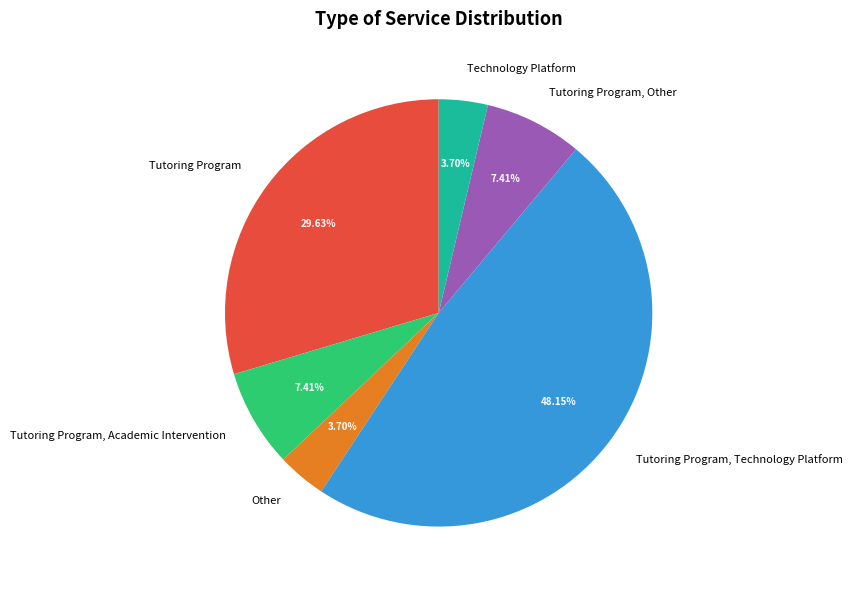

Count the number of slices in the pie.

6